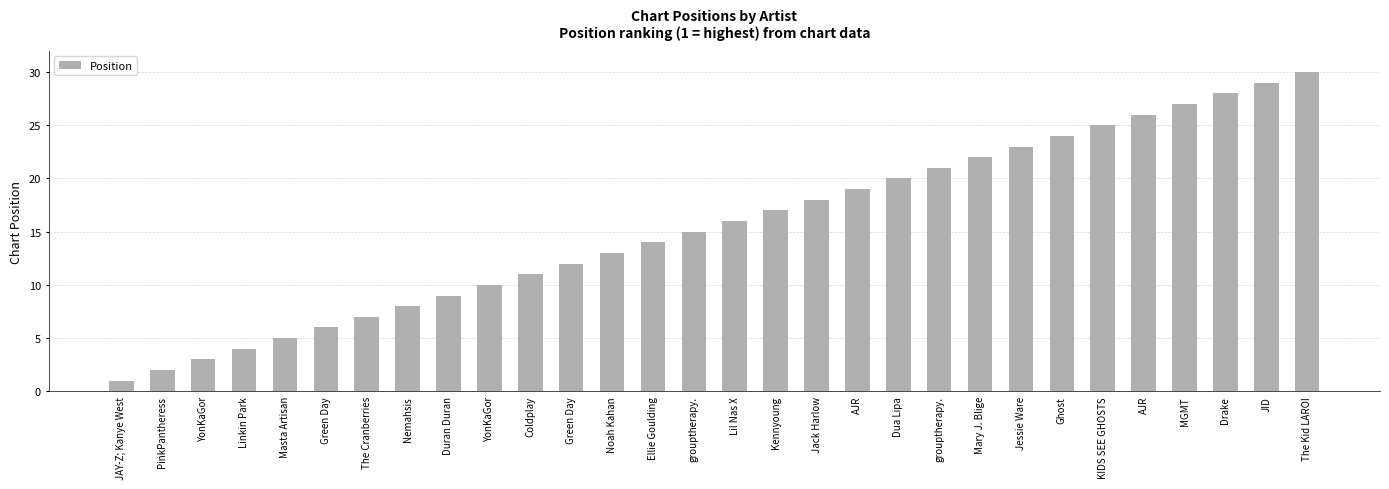

The chart shows a value of 5 at Jack Harlow. True or false?

False